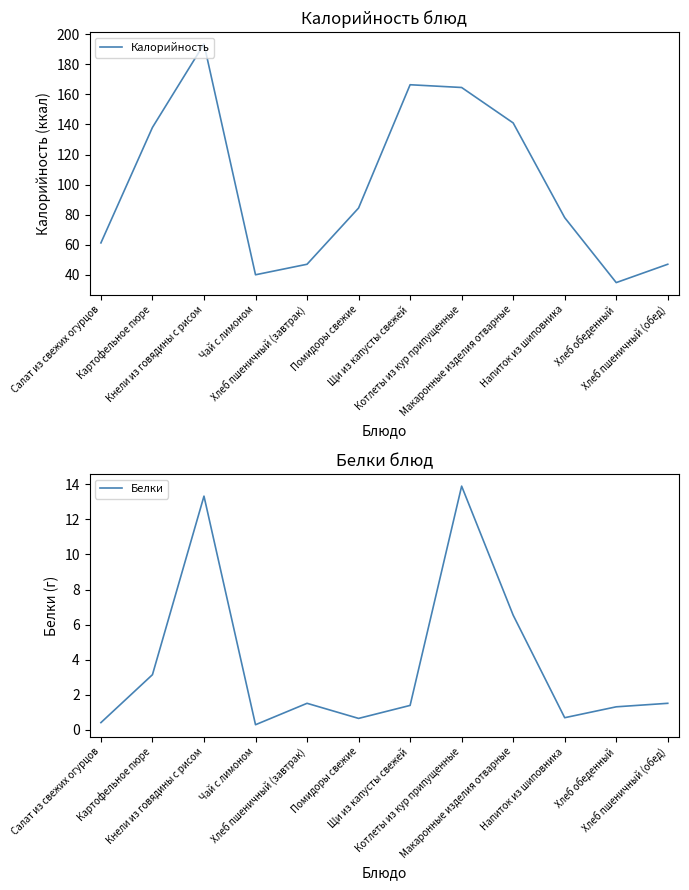

At which label does Калорийность first exceed 84?

Картофельное пюре